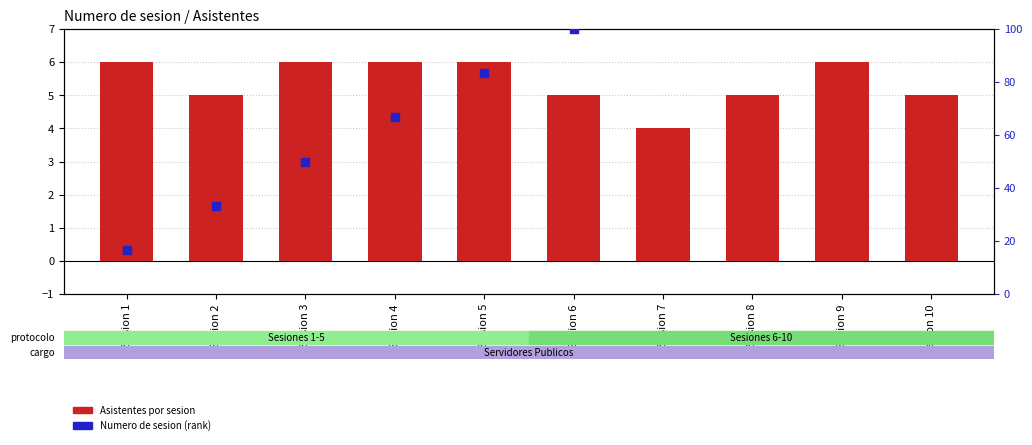

What are all the series names shown in the legend?

Asistentes por sesion, Numero de sesion (rank)